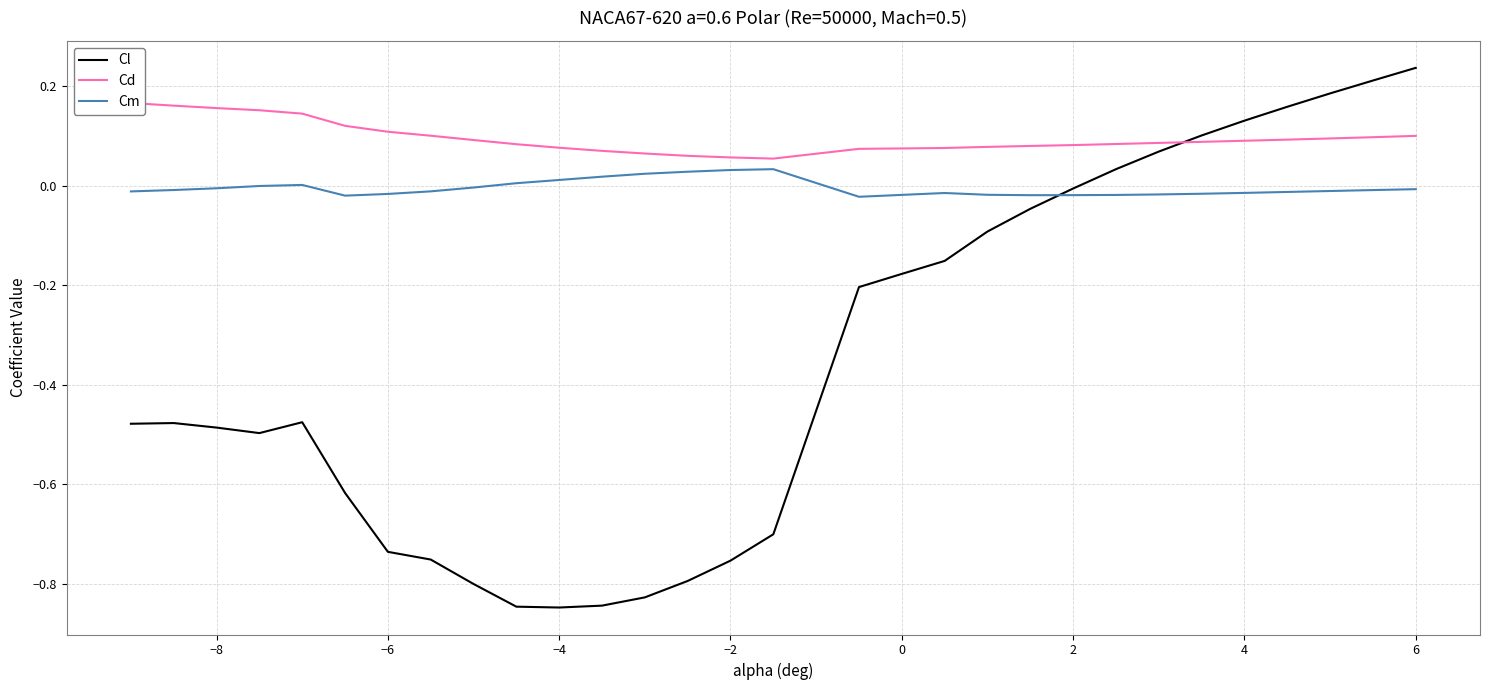

True or false: Cm and Cd intersect in this chart.

False